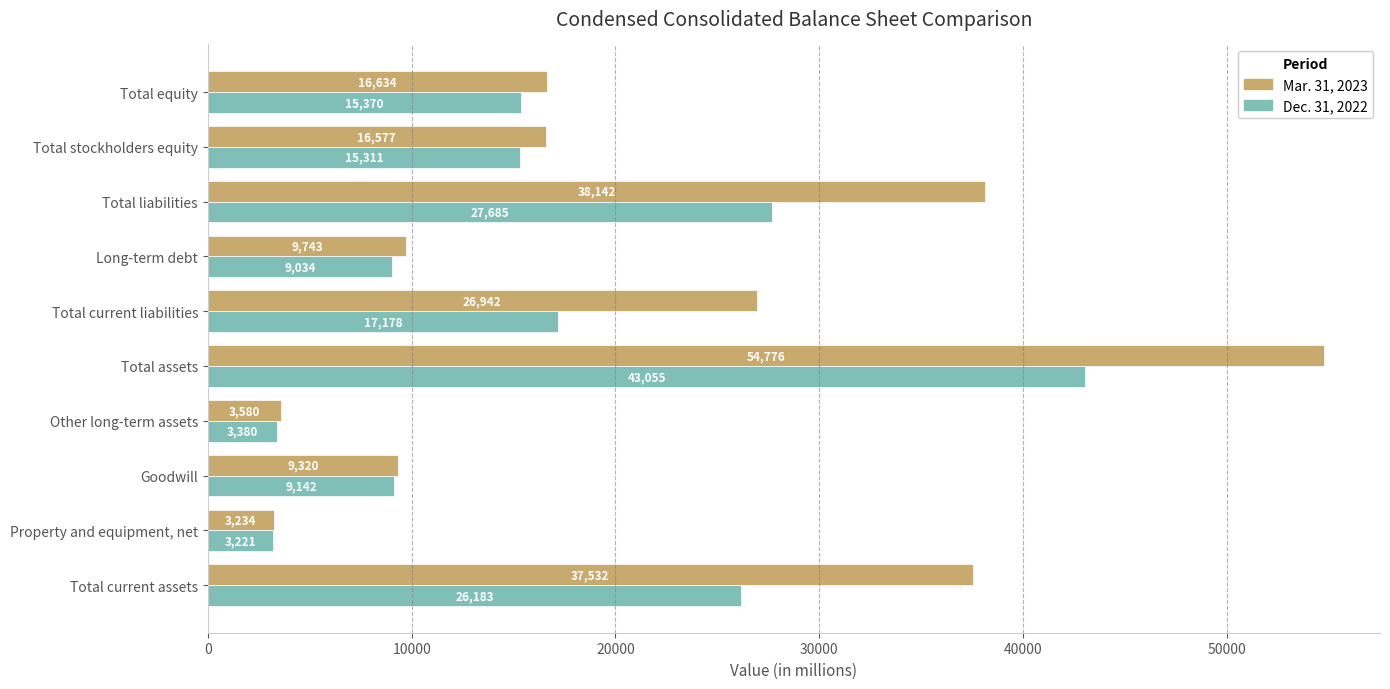

What are all the series names shown in the legend?

Mar. 31, 2023, Dec. 31, 2022